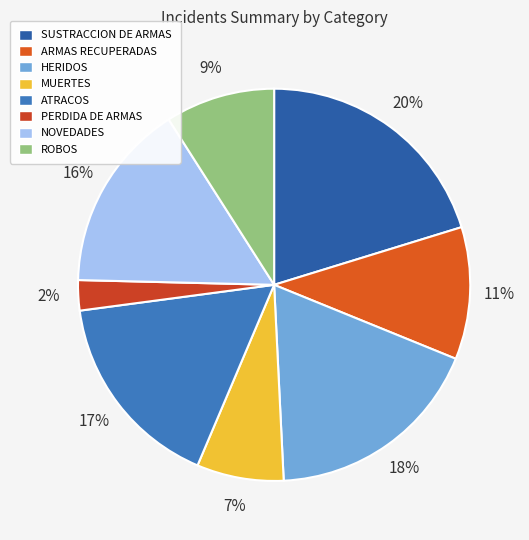

To the nearest percent, what is the difference between the largest and smallest slice percentages?

18%